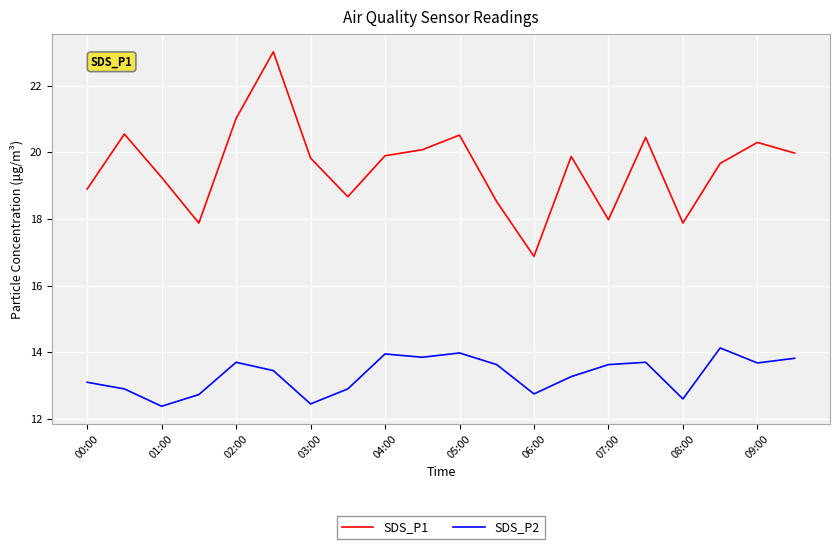

Which series has the largest total across all categories?

SDS_P1